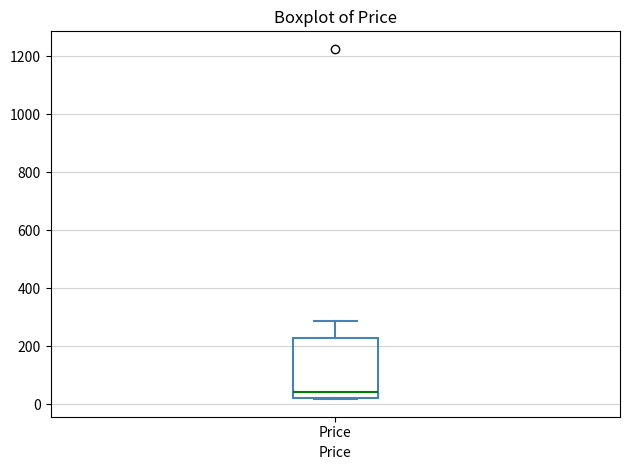

Where is the lower edge of the box for Price on the y-axis? The values are not printed on the chart, so give them approximately, as read against the axis.

20